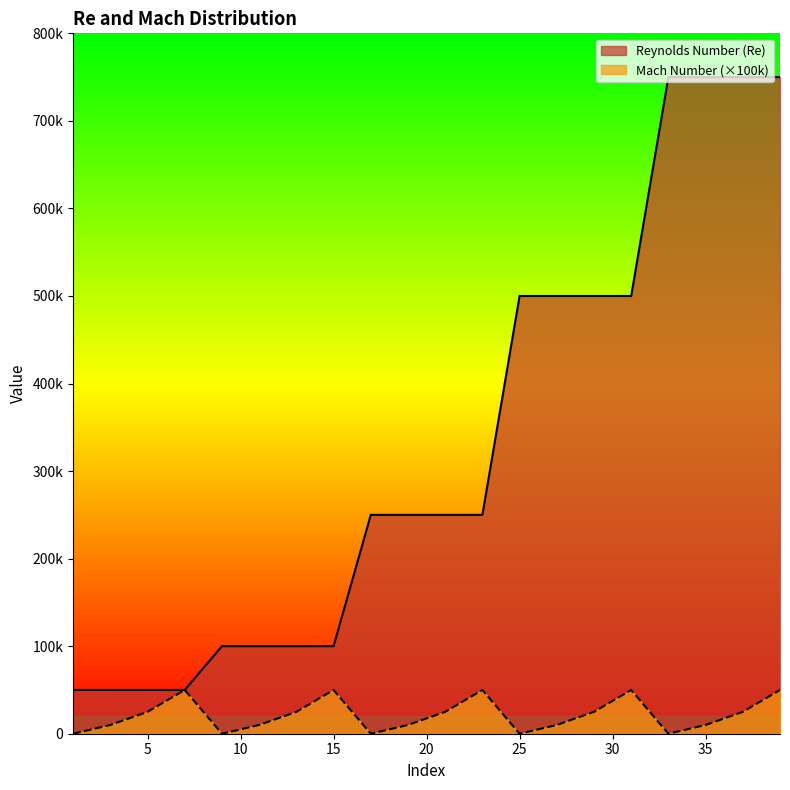

Which series has the widest spread of values?

Reynolds Number (Re)